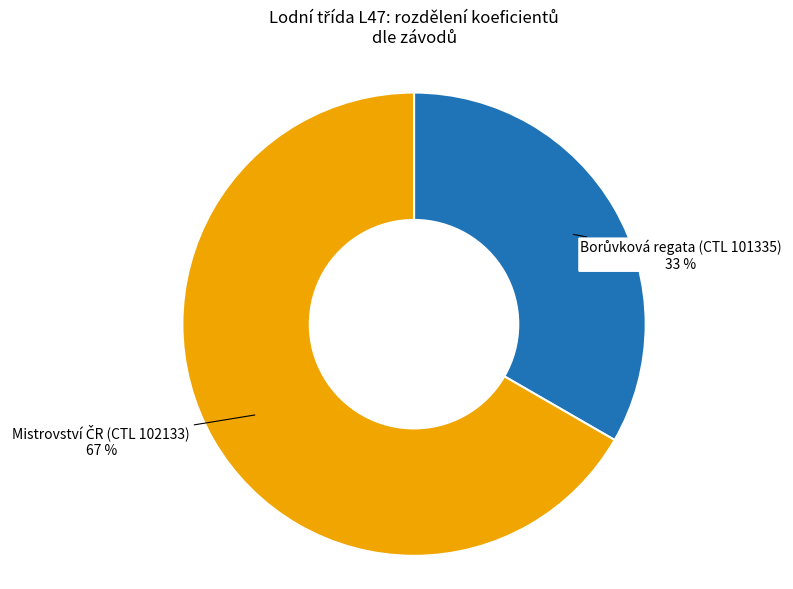

To the nearest percent, what is the average slice percentage?

50%